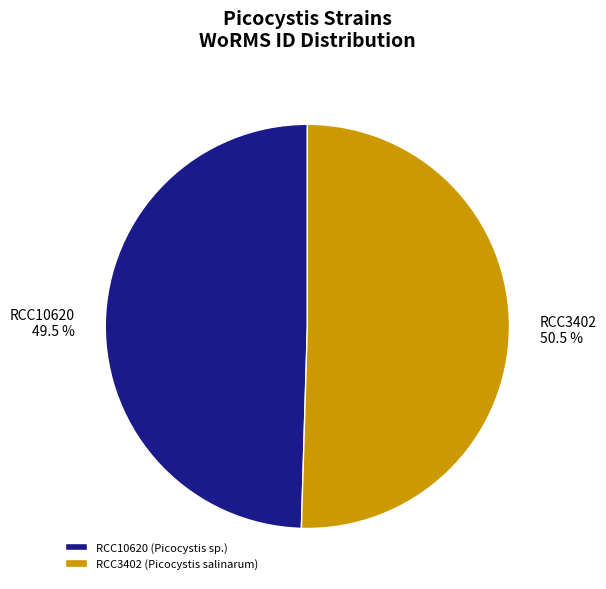

Which category has the smallest portion of the pie?

RCC10620